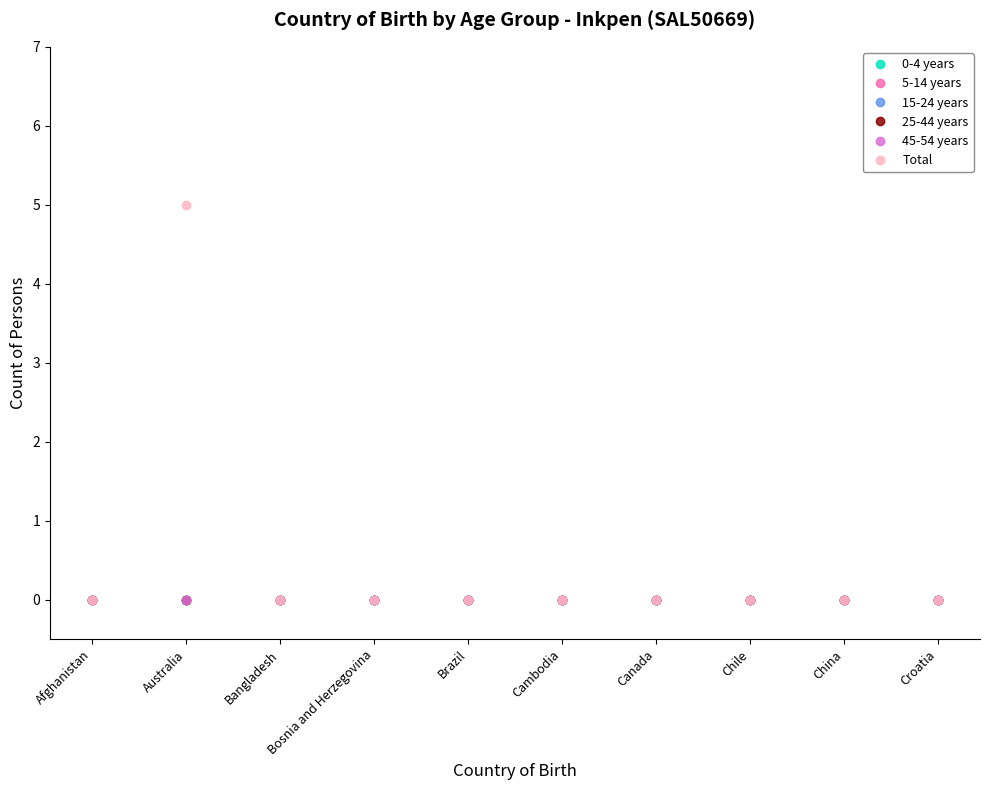

At which label does 15-24 years reach its peak?

Afghanistan